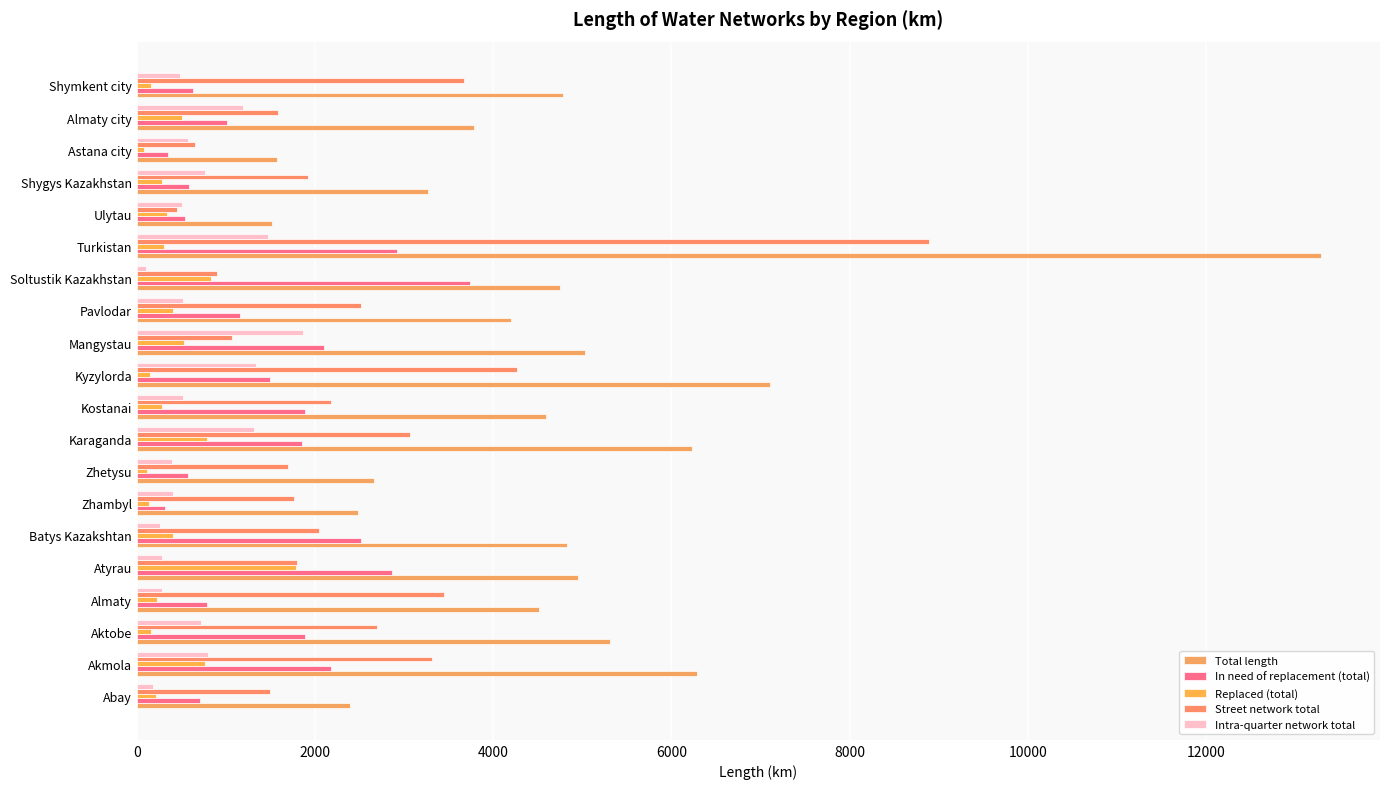

What is the maximum value for Replaced (total)?

1787.3